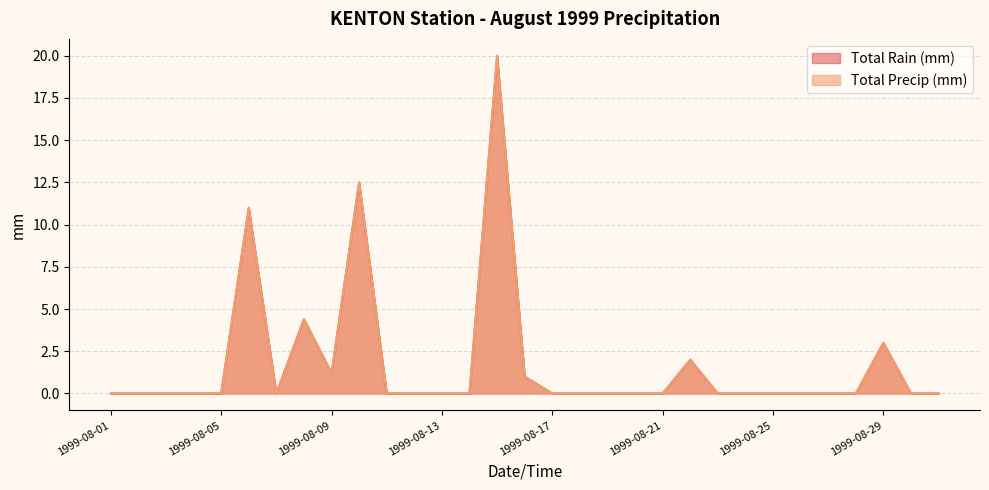

What are all the series names shown in the legend?

Total Rain (mm), Total Precip (mm)